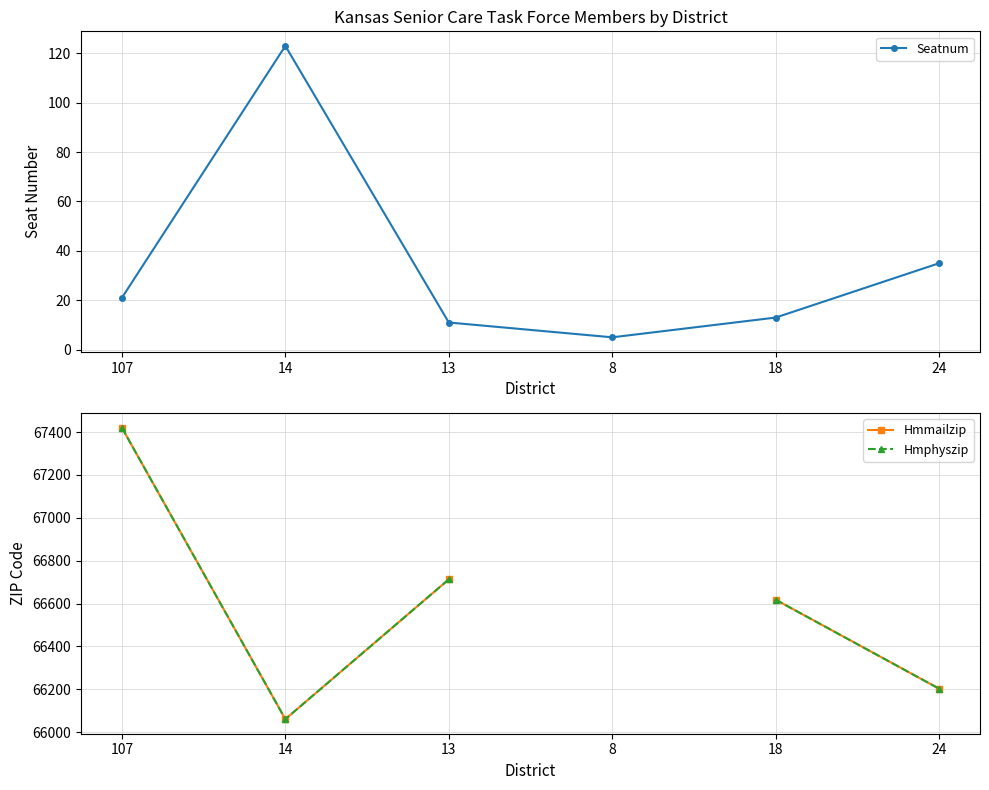

How many lines are shown in the chart?

3